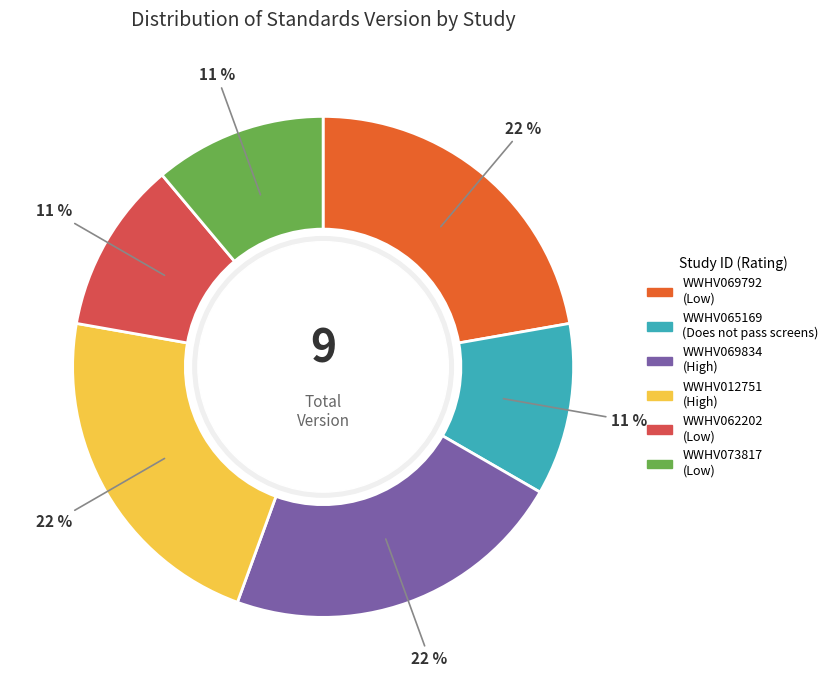

To the nearest percent, what is the combined percentage of WWHV069792 and WWHV073817?

33%